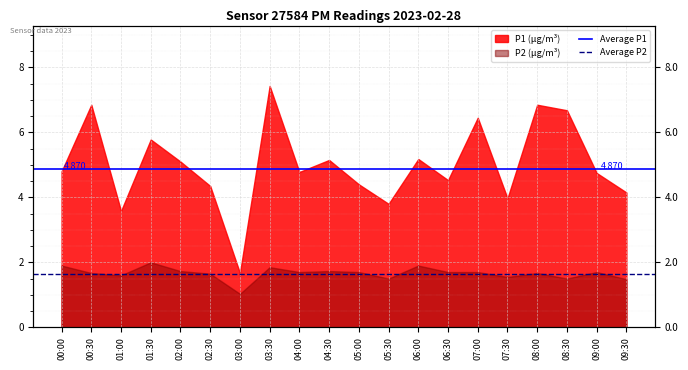

True or false: Average P1 has a value of 1.3 at 00:00.

False